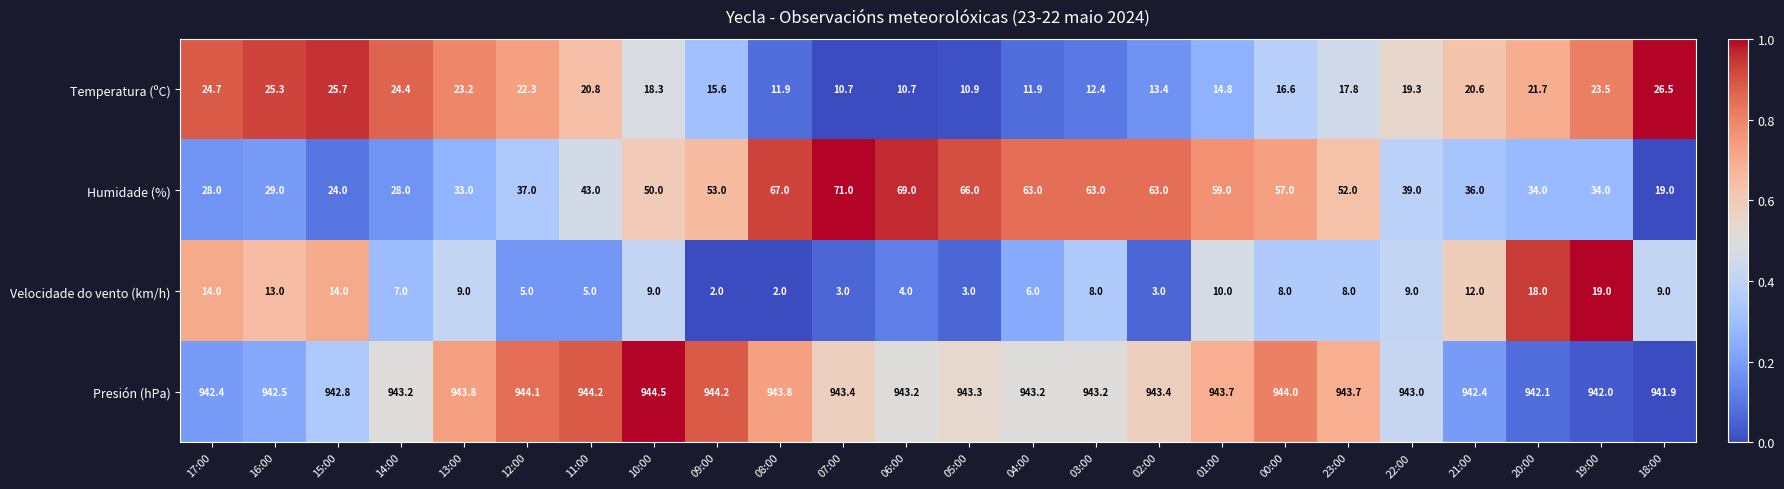

List the series in order of their peak value, lowest first.

Velocidade do vento (km/h), Temperatura (ºC), Humidade (%), Presión (hPa)